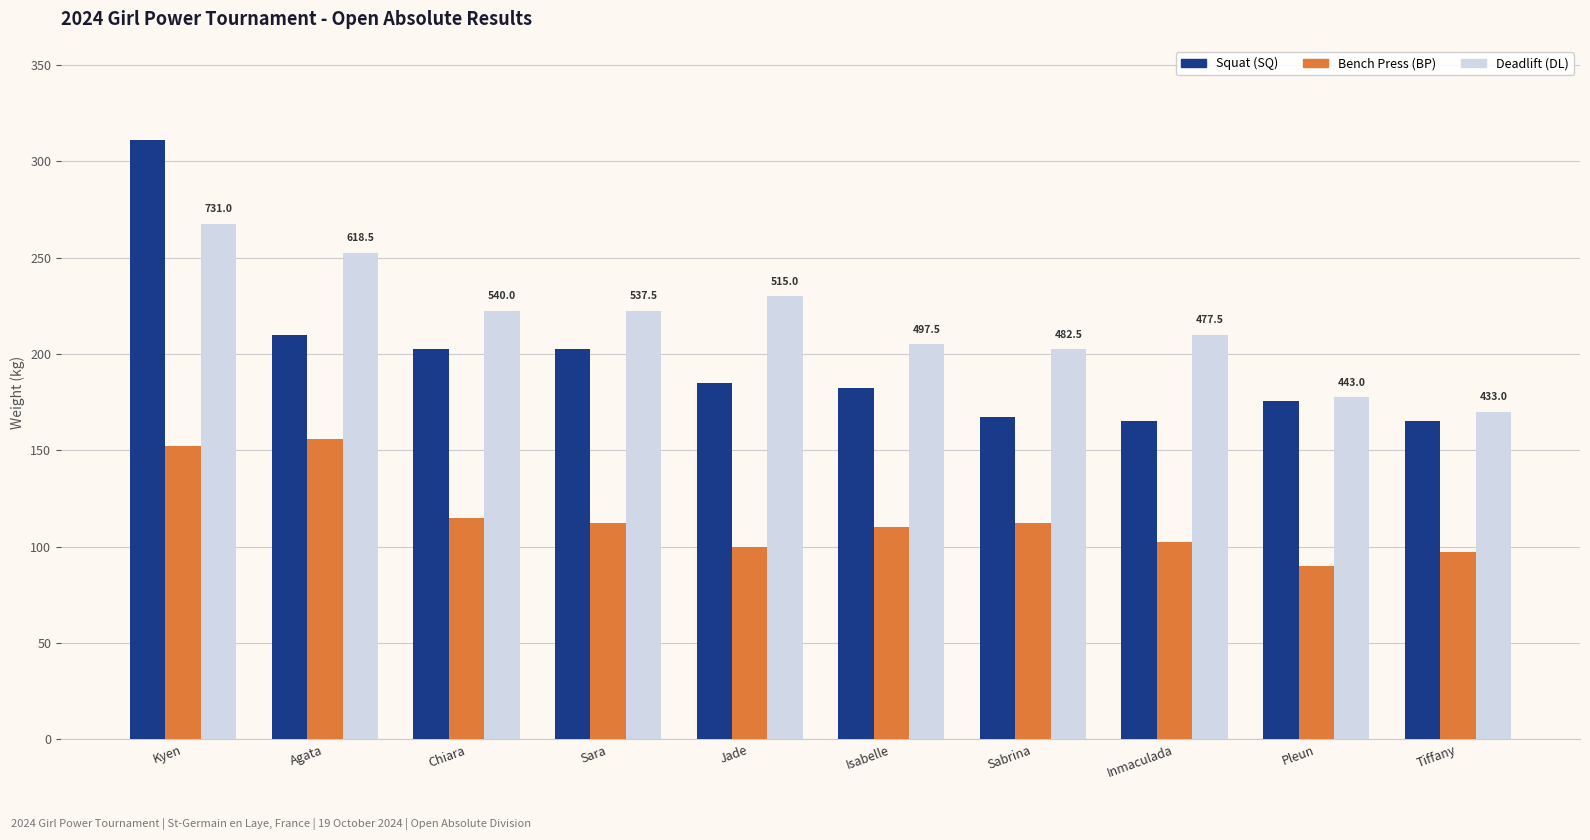

At which label does Deadlift (DL) reach its peak?

Kyen